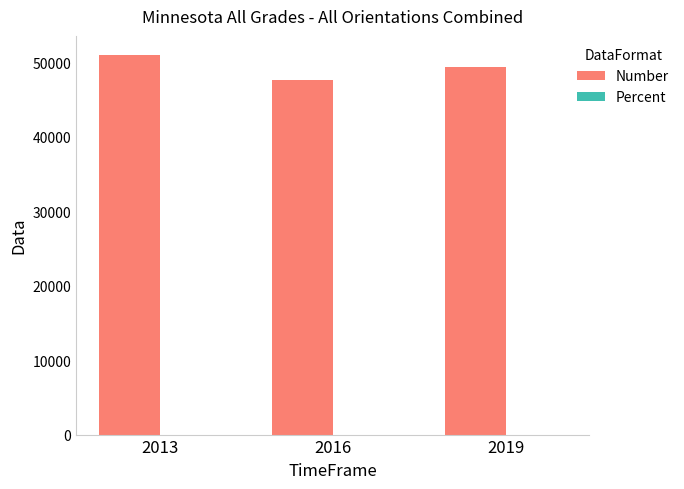

Which series has the largest total across all categories?

Number